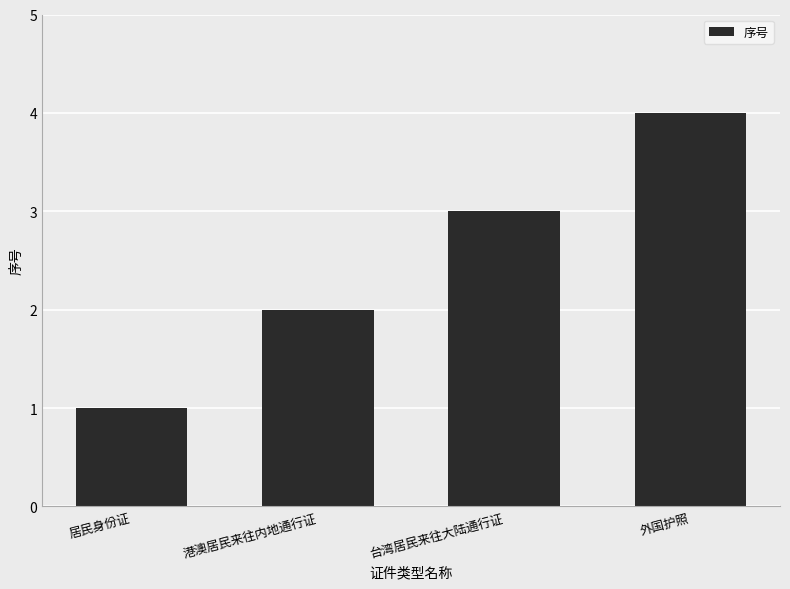

What is the difference between the maximum and minimum values?

3